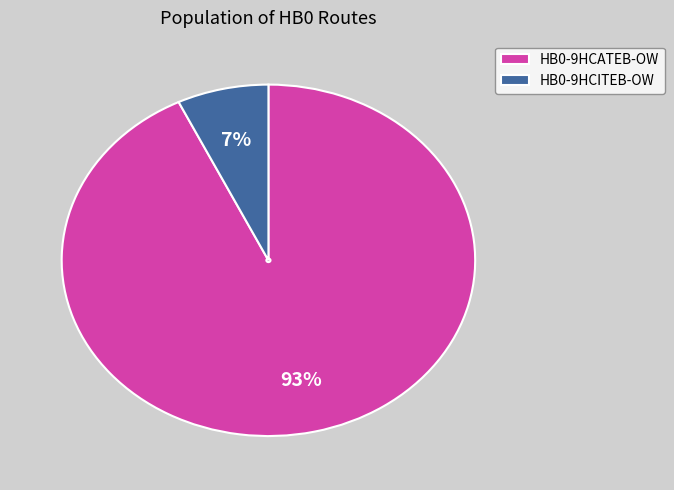

To the nearest percent, what is the average slice percentage?

50%